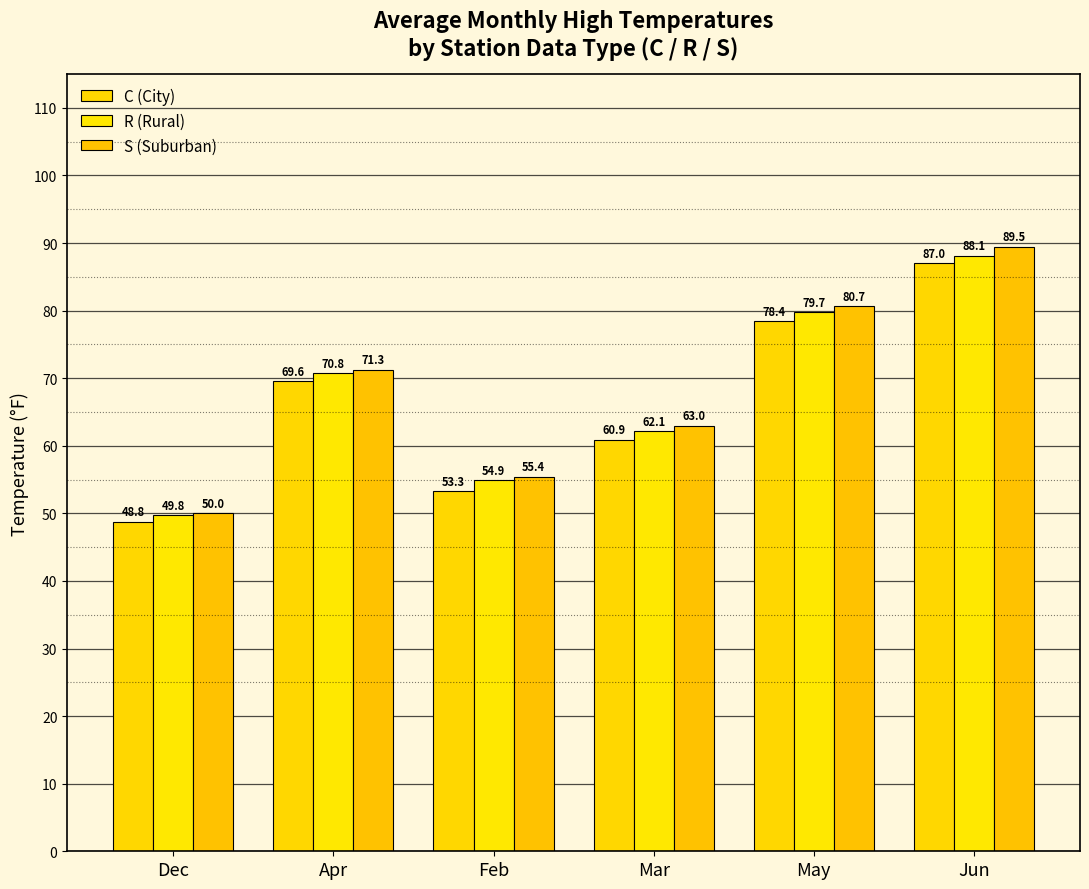

What value does the S (Suburban) series have at Dec?

50.0